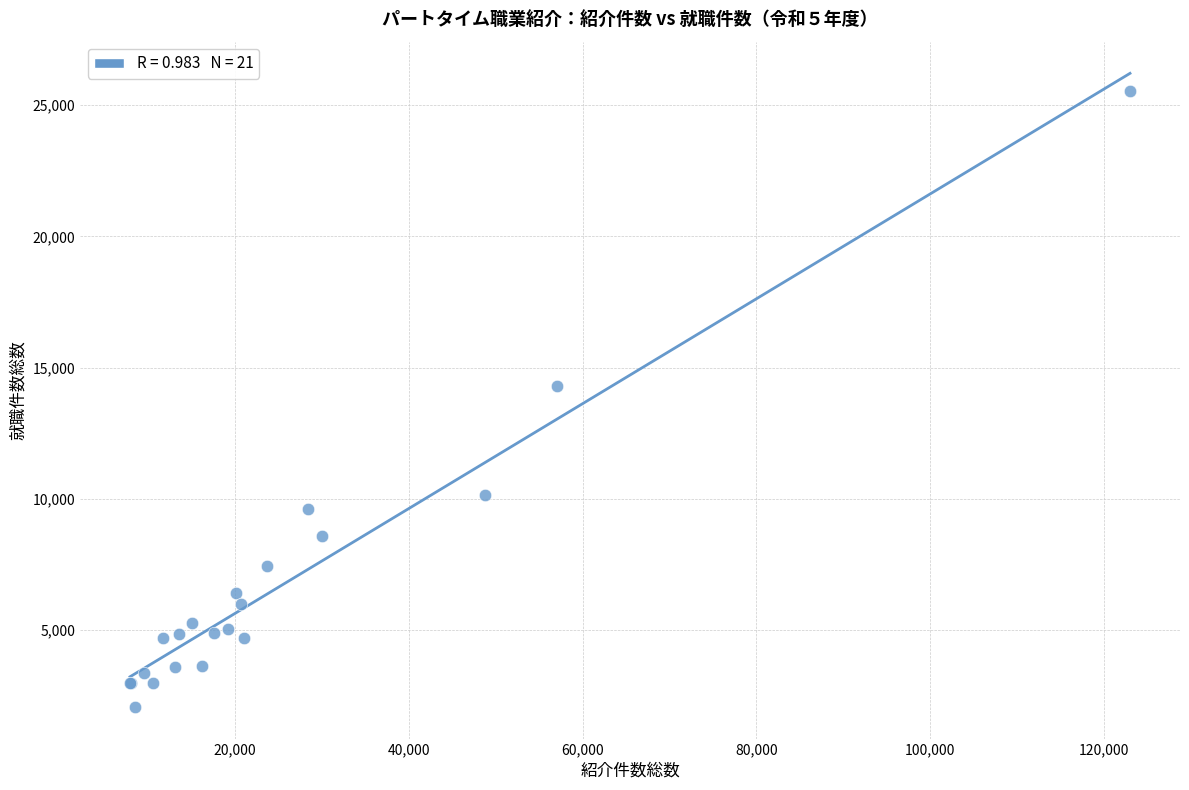

What Y value in the scatter plot is closest to 13807?

14296